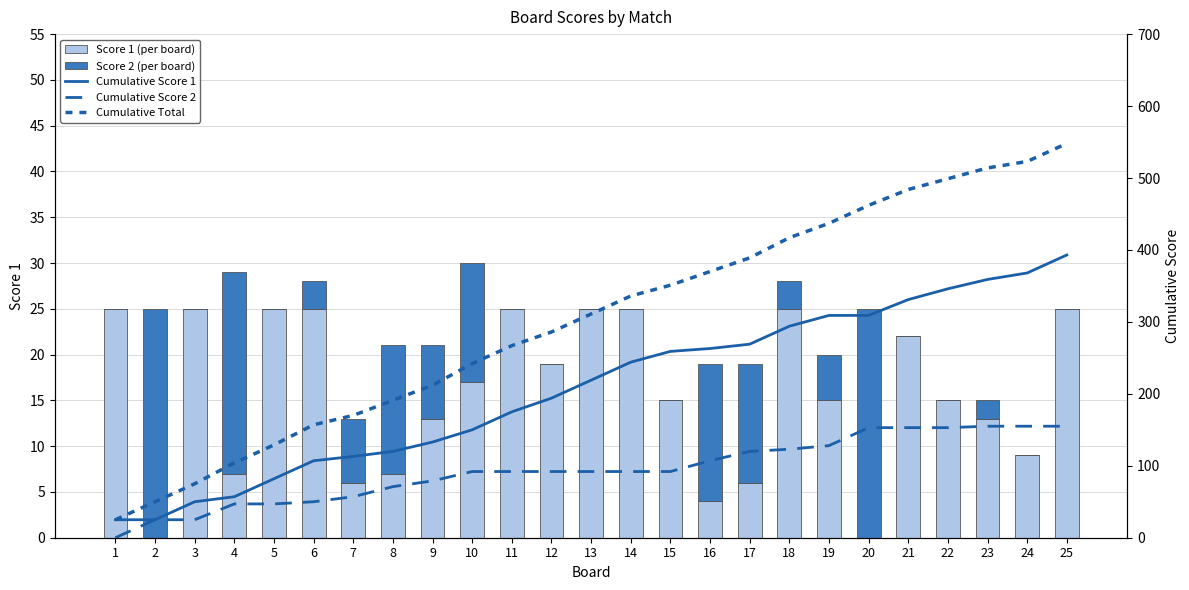

Which series has the largest range (max minus min)?

Cumulative Total